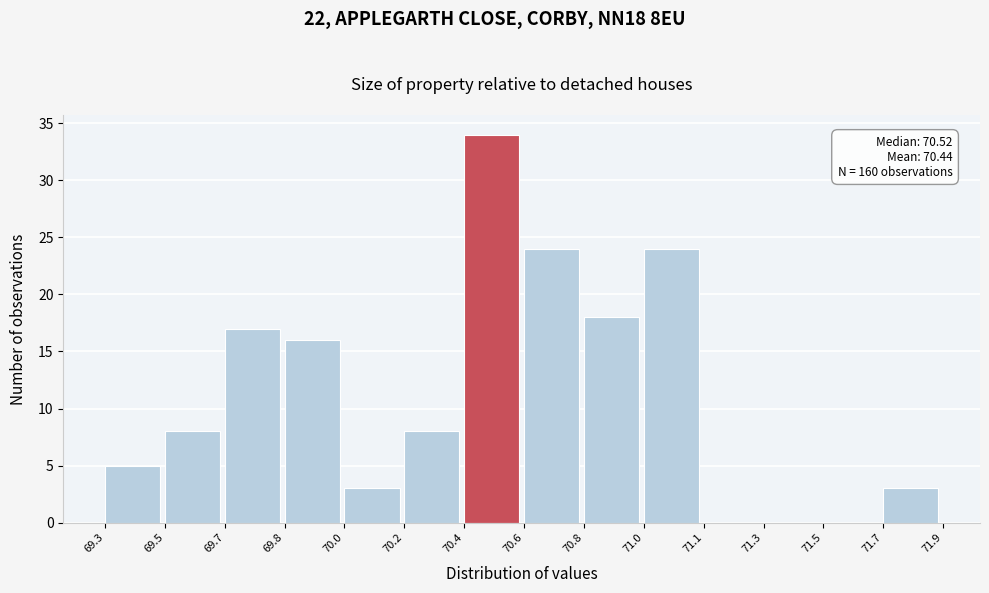

Reading right to left, list all the values displayed in this chart.

71.7=3	71.5=0	71.3=0	71.1=0	71.0=24	70.8=18	70.6=24	70.4=34	70.2=8	70.0=3	69.8=16	69.7=17	69.5=8	69.3=5